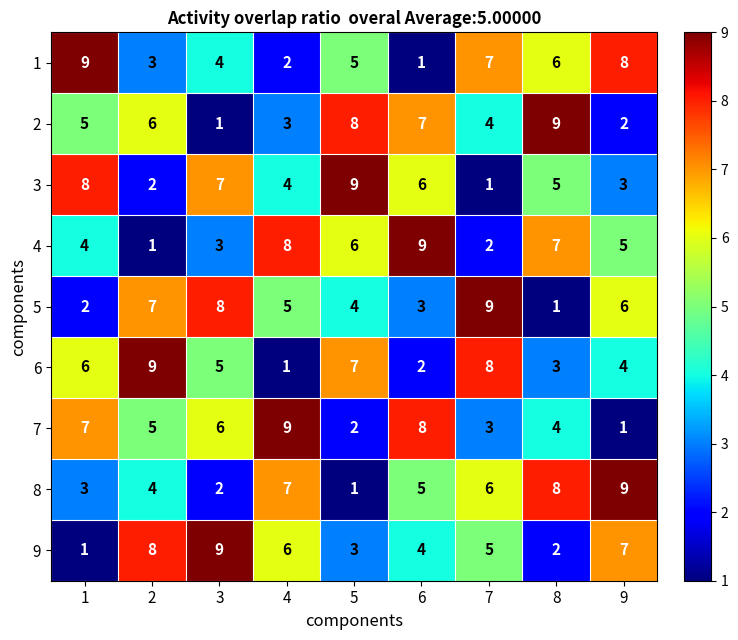

Where is 4 nearest to the value 5?

9